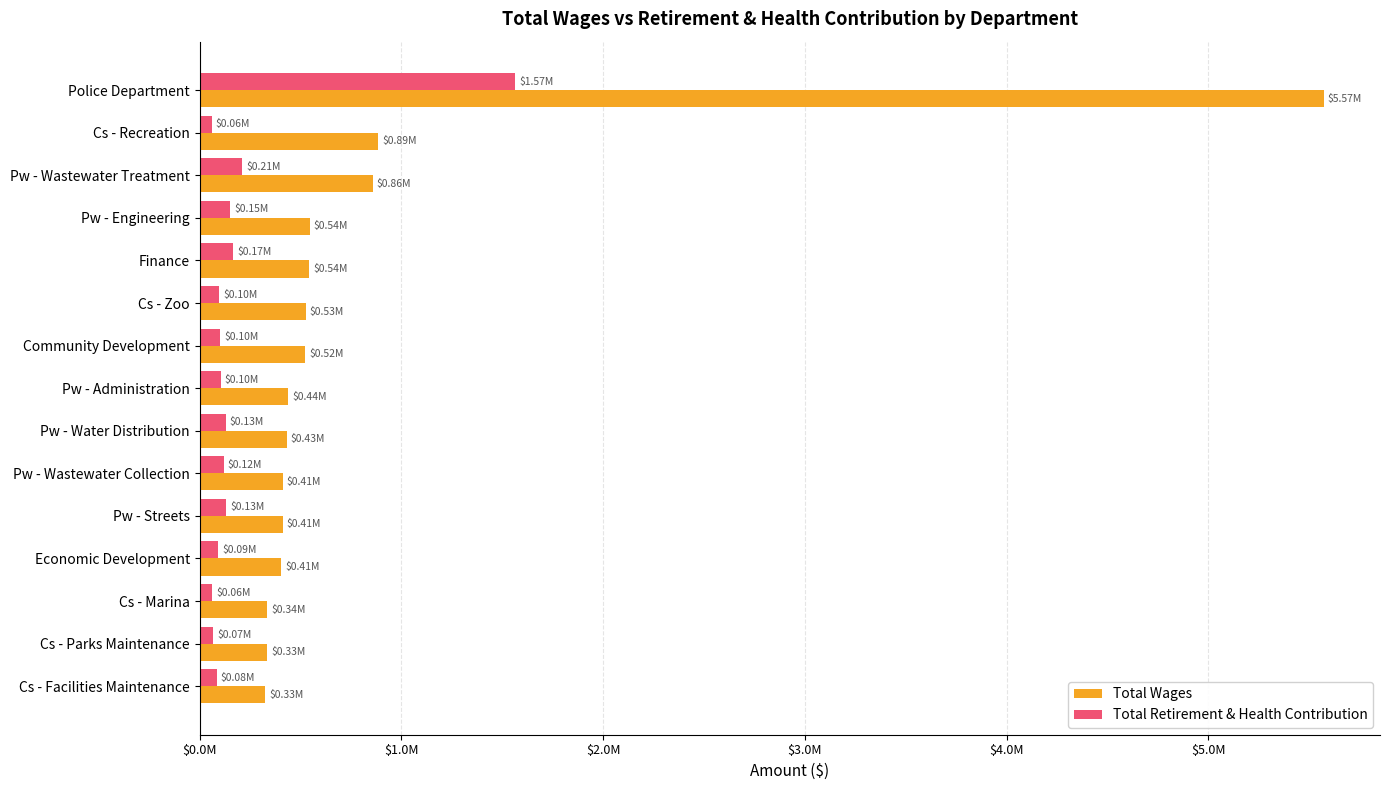

What are all the series names shown in the legend?

Total Wages, Total Retirement & Health Contribution